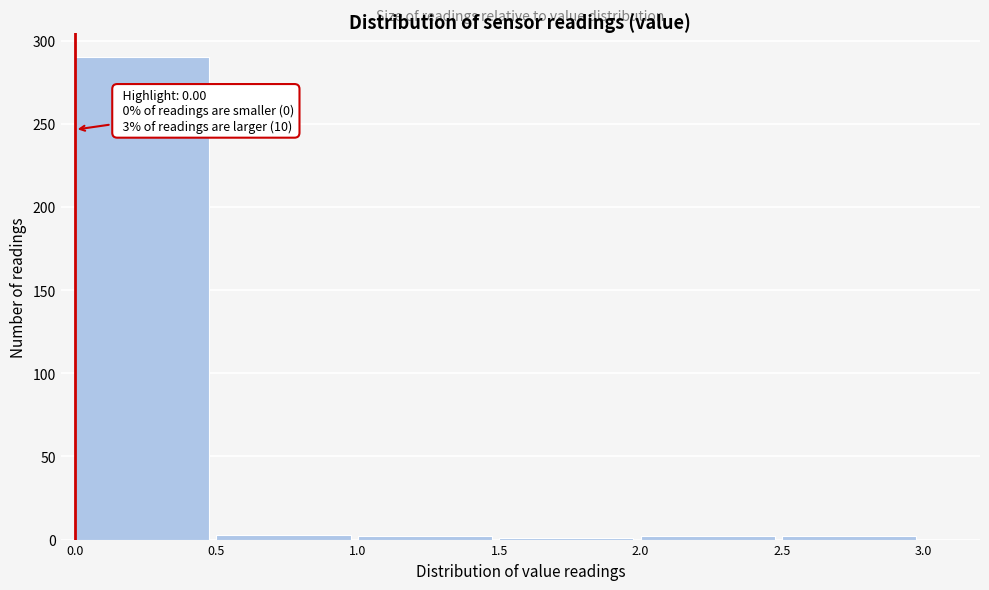

Over which range of the x-axis is the bar tallest?

0.0 to 0.5